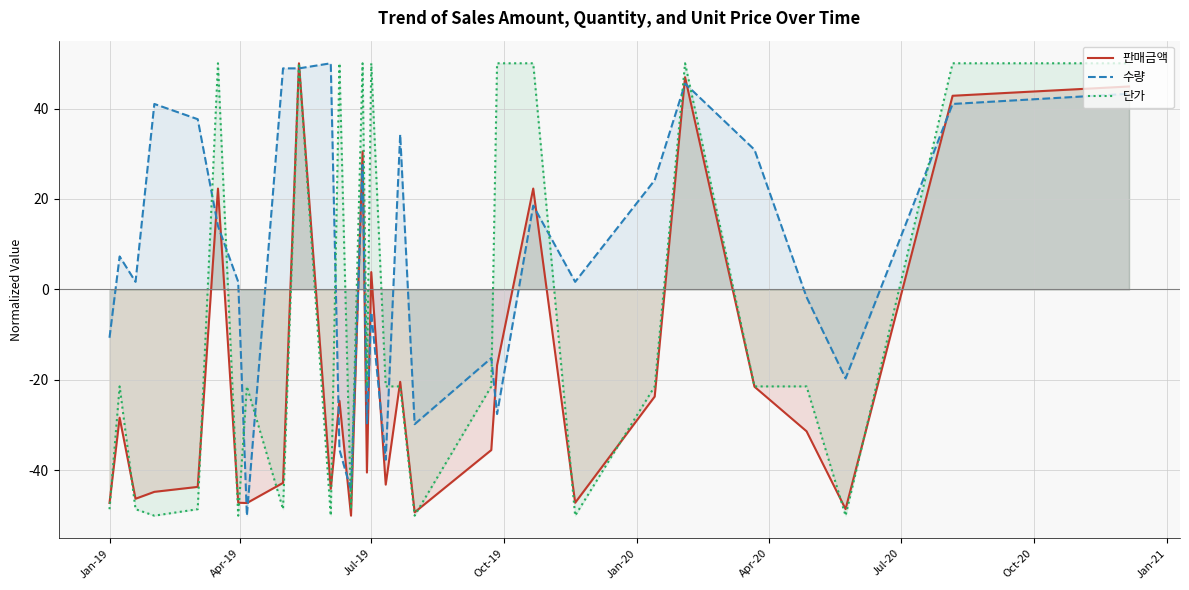

True or false: 단가 and 수량 intersect in this chart.

True